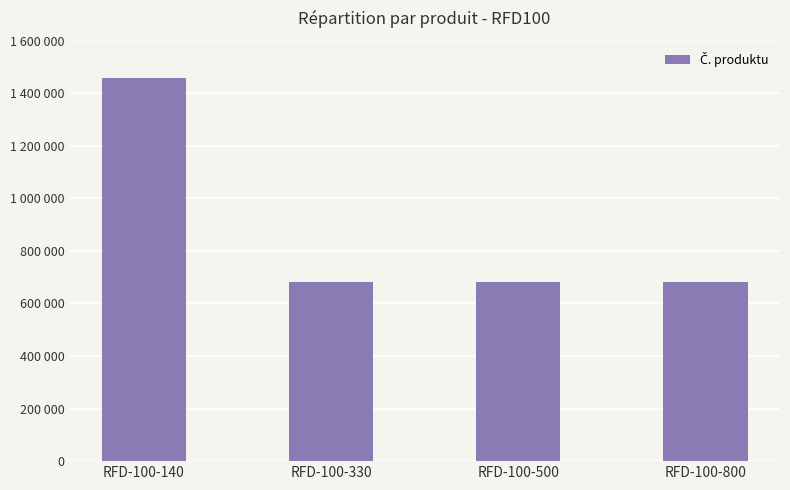

Where does the data first go above 680244?

RFD-100-140